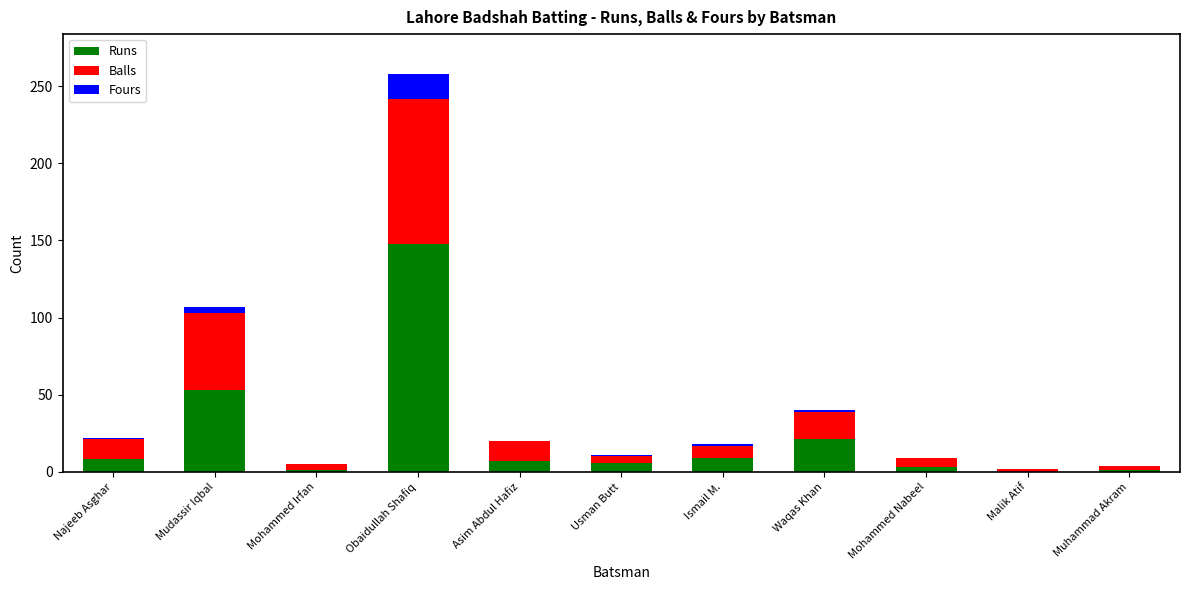

Does the chart contain stacked bars?

Yes